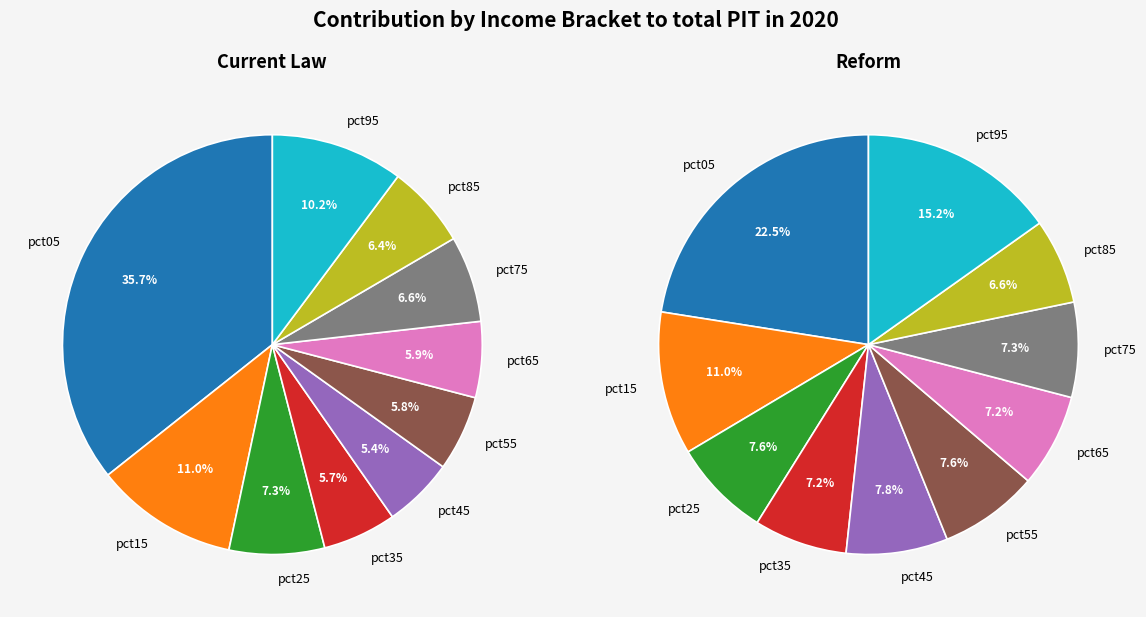

How many slices are in this pie chart?

10